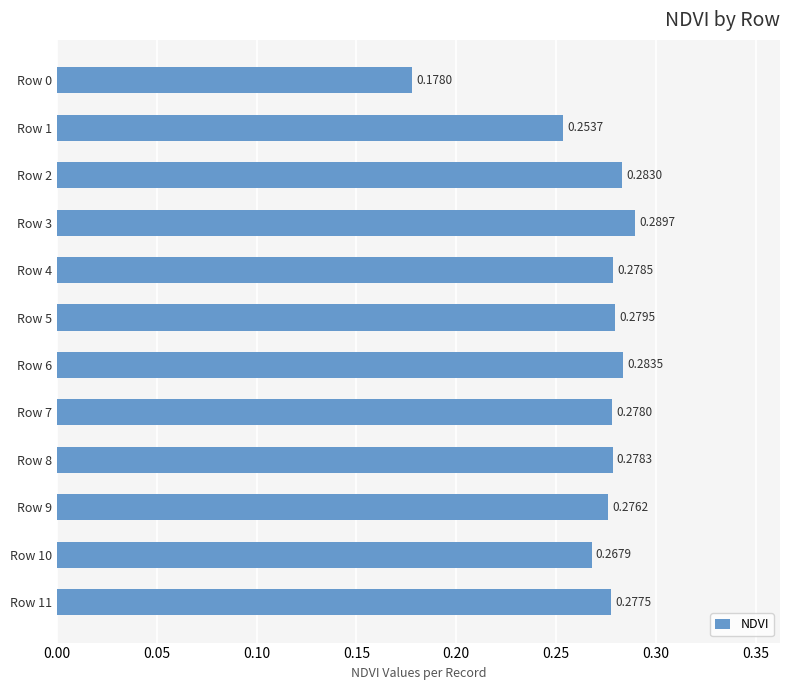

Which has a higher value, Row 10 or Row 5?

Row 5